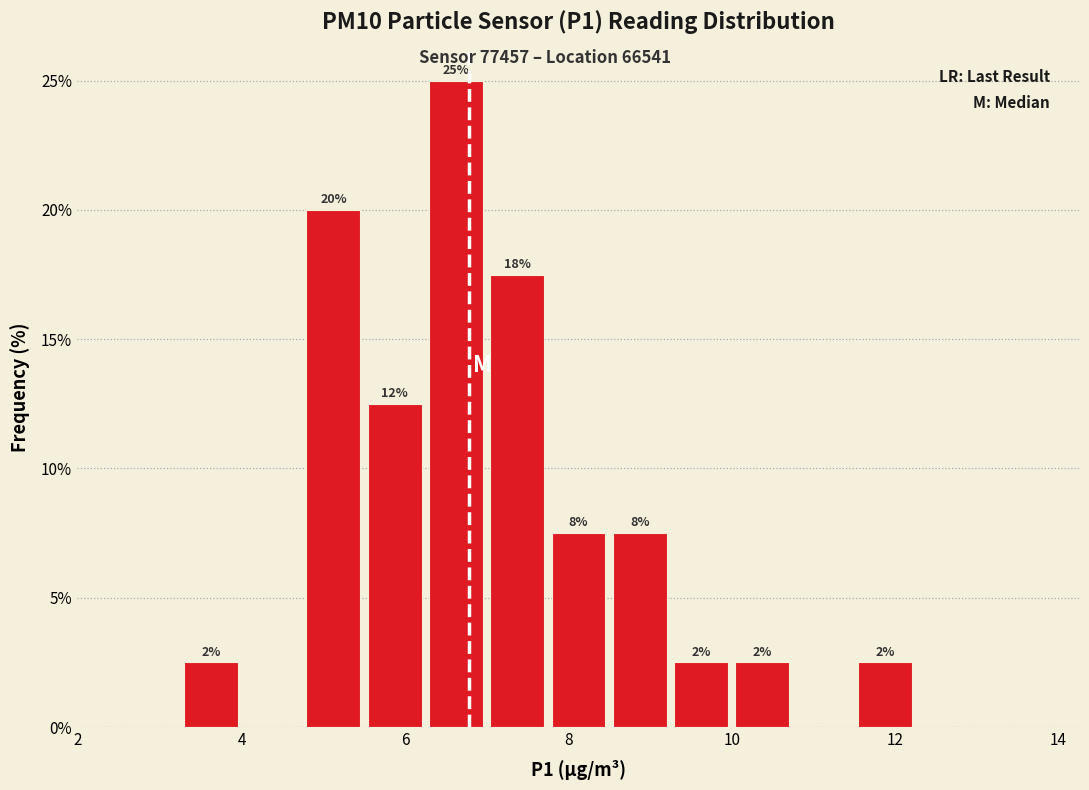

Around what value on the x-axis is the tallest bar? Give the approximate position of its centre, as read against the axis.

6.6